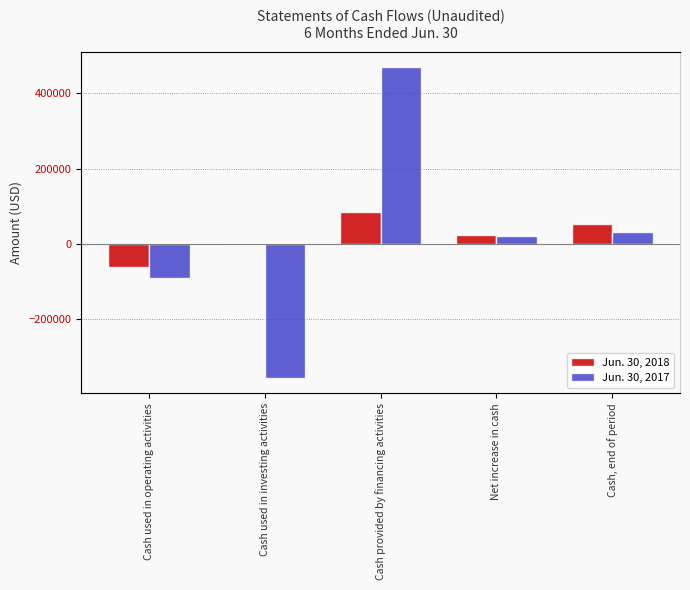

At which category does the chart reach its minimum across all series?

Cash used in investing activities